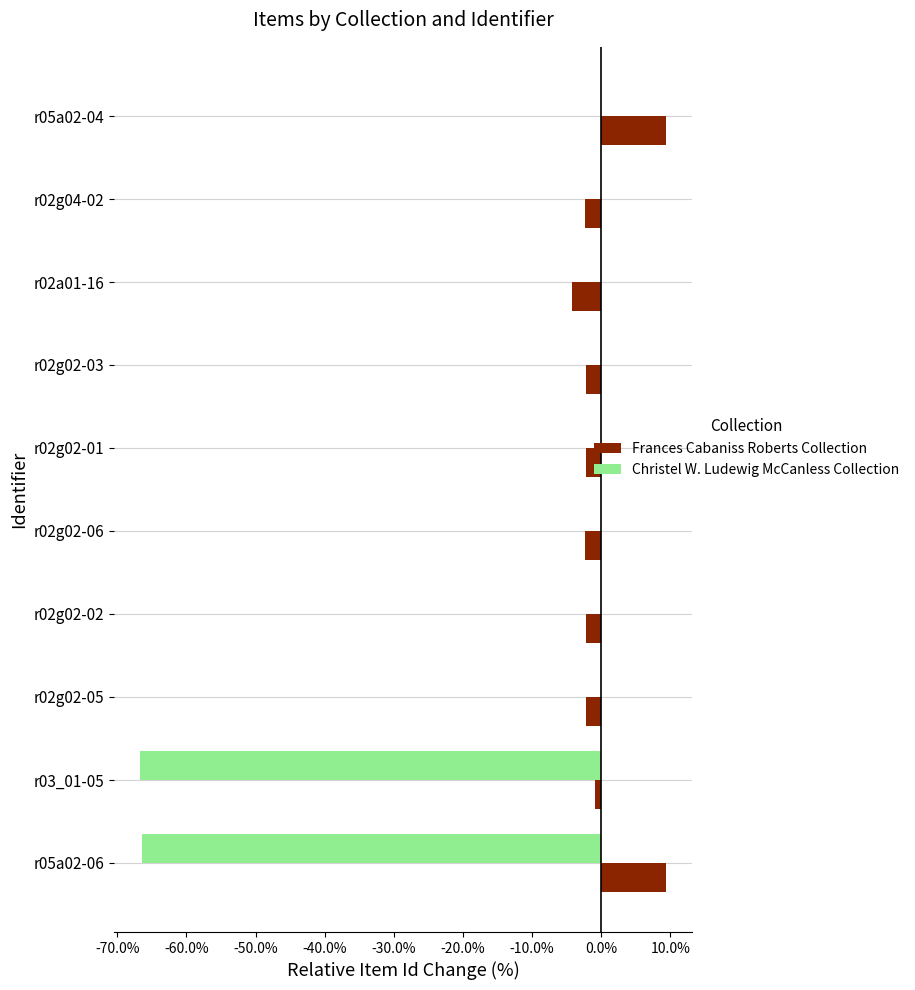

What is the maximum value for Frances Cabaniss Roberts Collection?

9.4